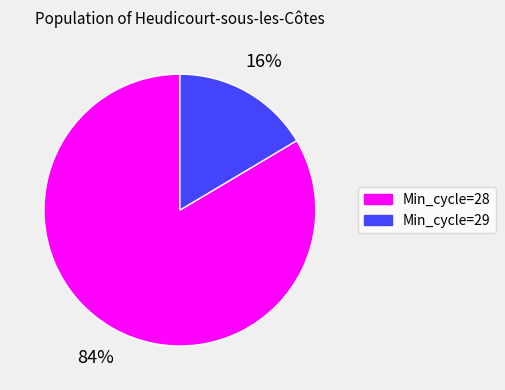

Is the sum of Min_cycle=29 and Min_cycle=28 greater than half?

Yes